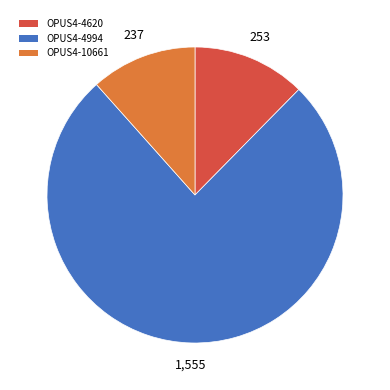

Rank the categories by value from lowest to highest.

OPUS4-10661, OPUS4-4620, OPUS4-4994